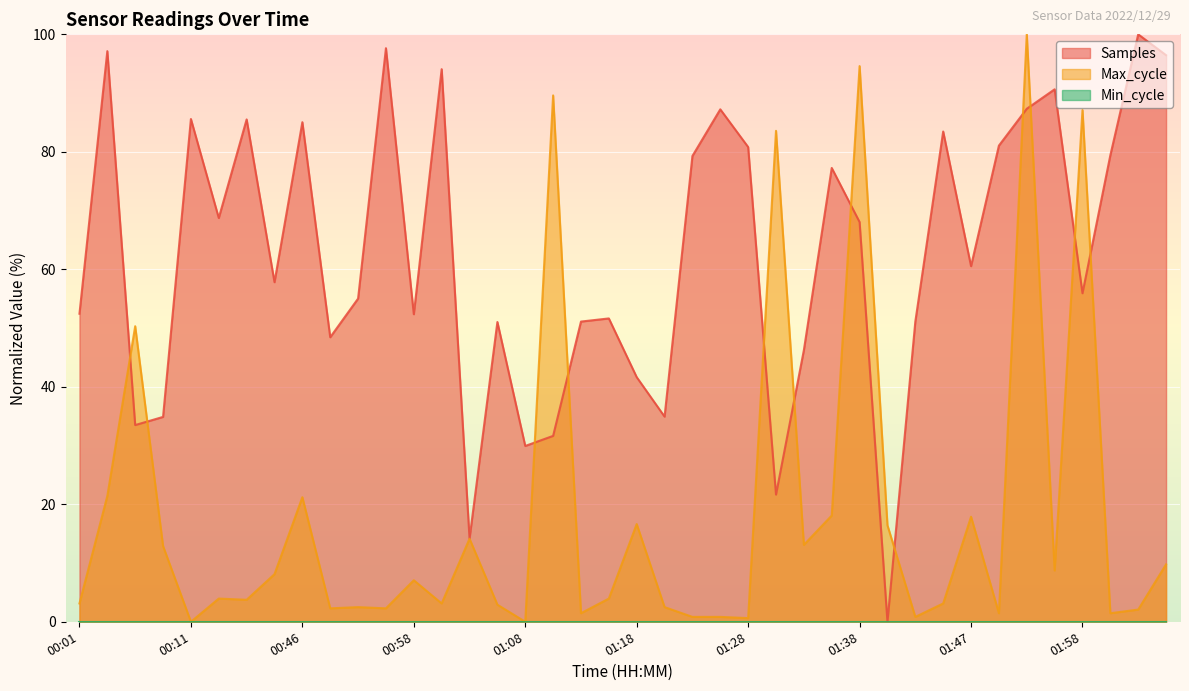

How many data points in Samples are less than 60?

20